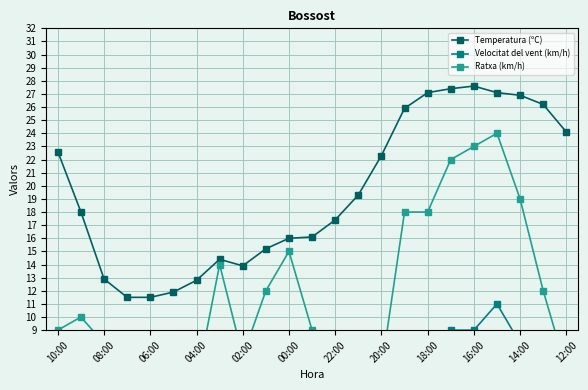

Does the chart display data point markers on the line(s)?

Yes